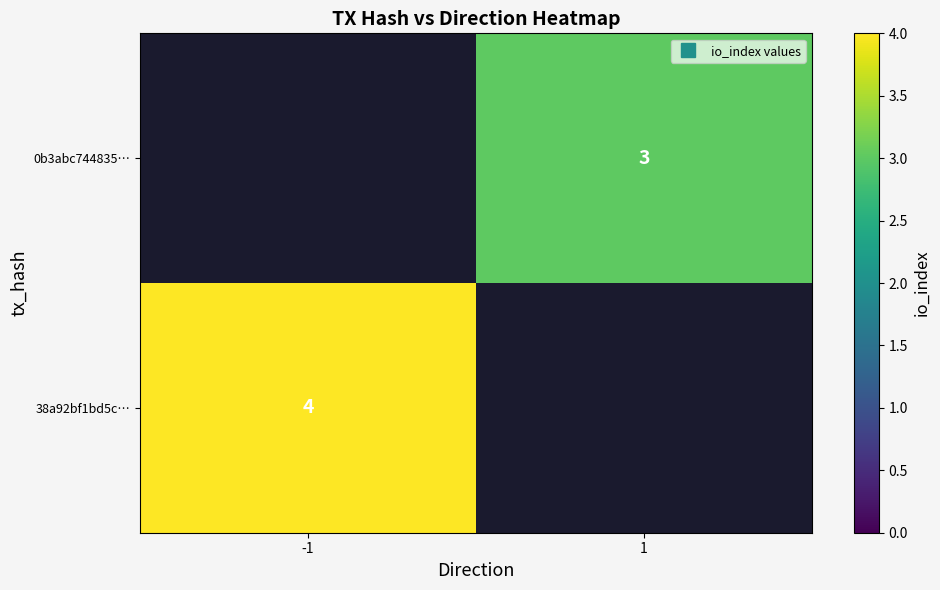

Which label corresponds to the smallest value in the chart?

1